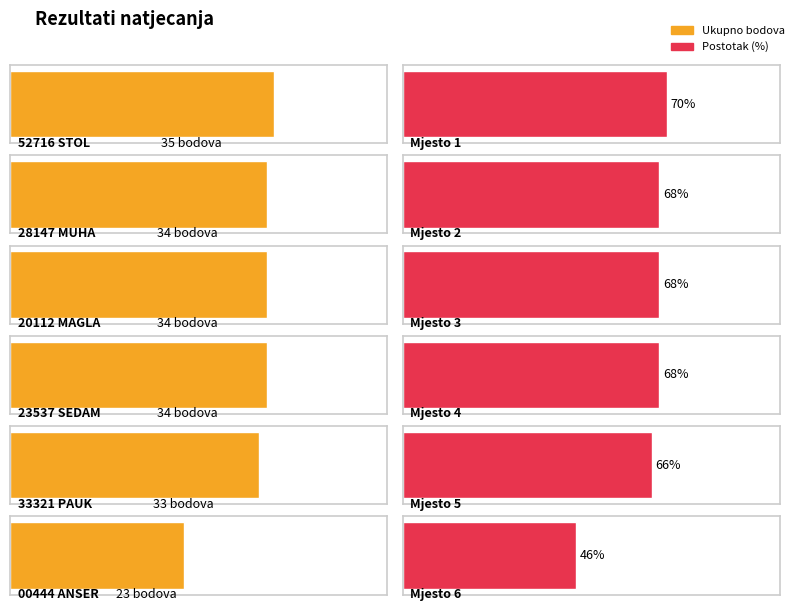

Reading right to left, list all the values displayed in this chart.

Ukupno bodova: 23.0	33.0	34.0	34.0	34.0	35.0
Postotak: 0.5	0.7	0.7	0.7	0.7	0.7